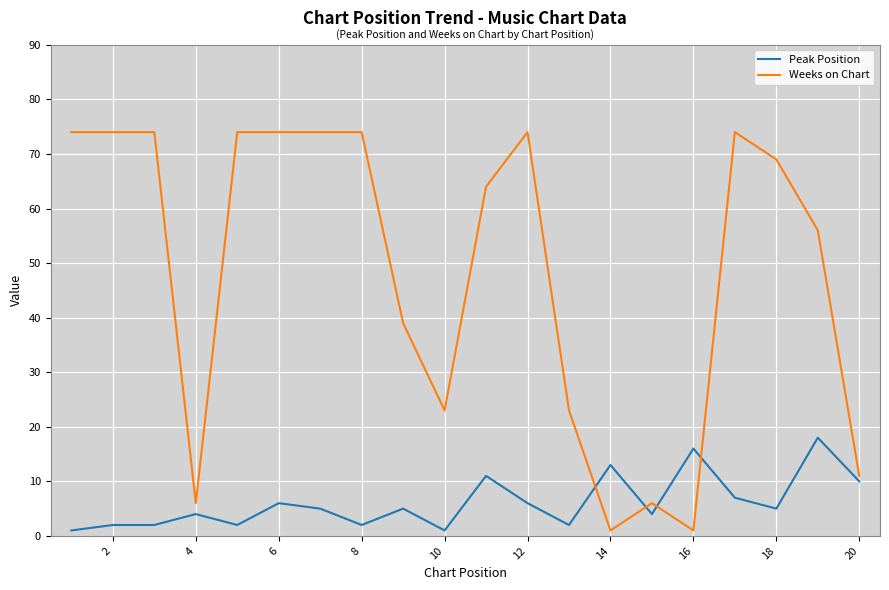

How many lines are shown in the chart?

2